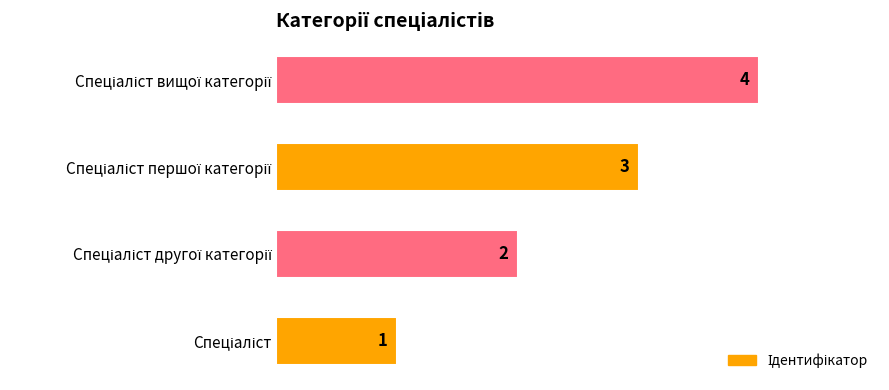

What is the difference between the maximum and minimum values?

3